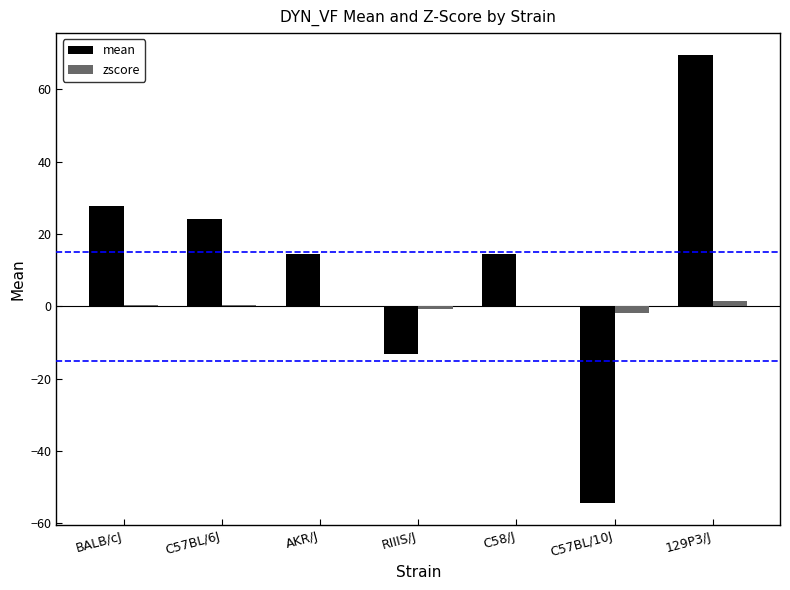

What is the difference between the mean values at AKR/J and C57BL/6J?

9.7